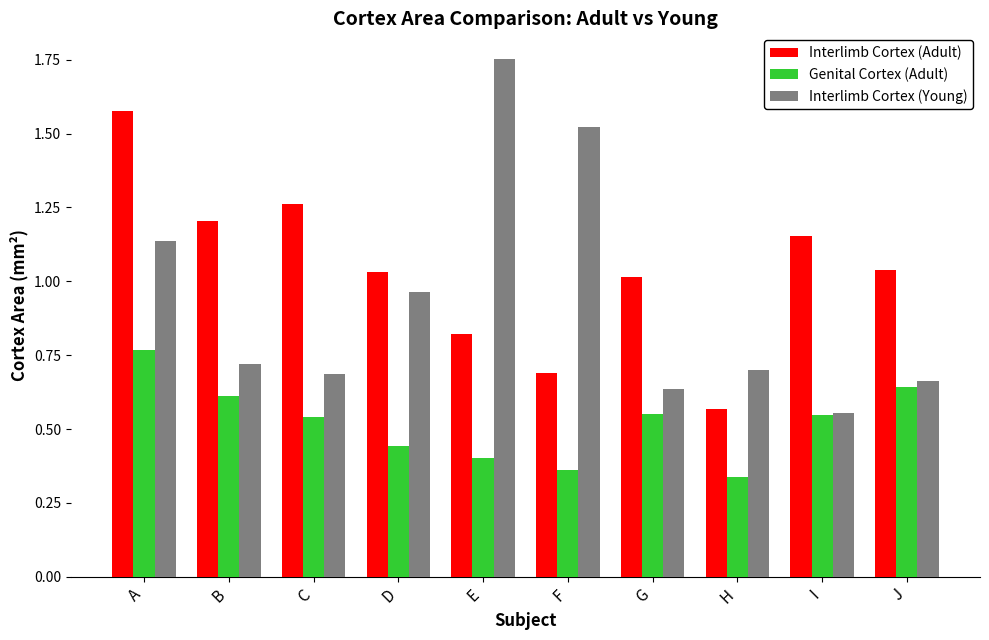

Is it true that Interlimb Cortex (Adult) equals 0.7 at F?

True